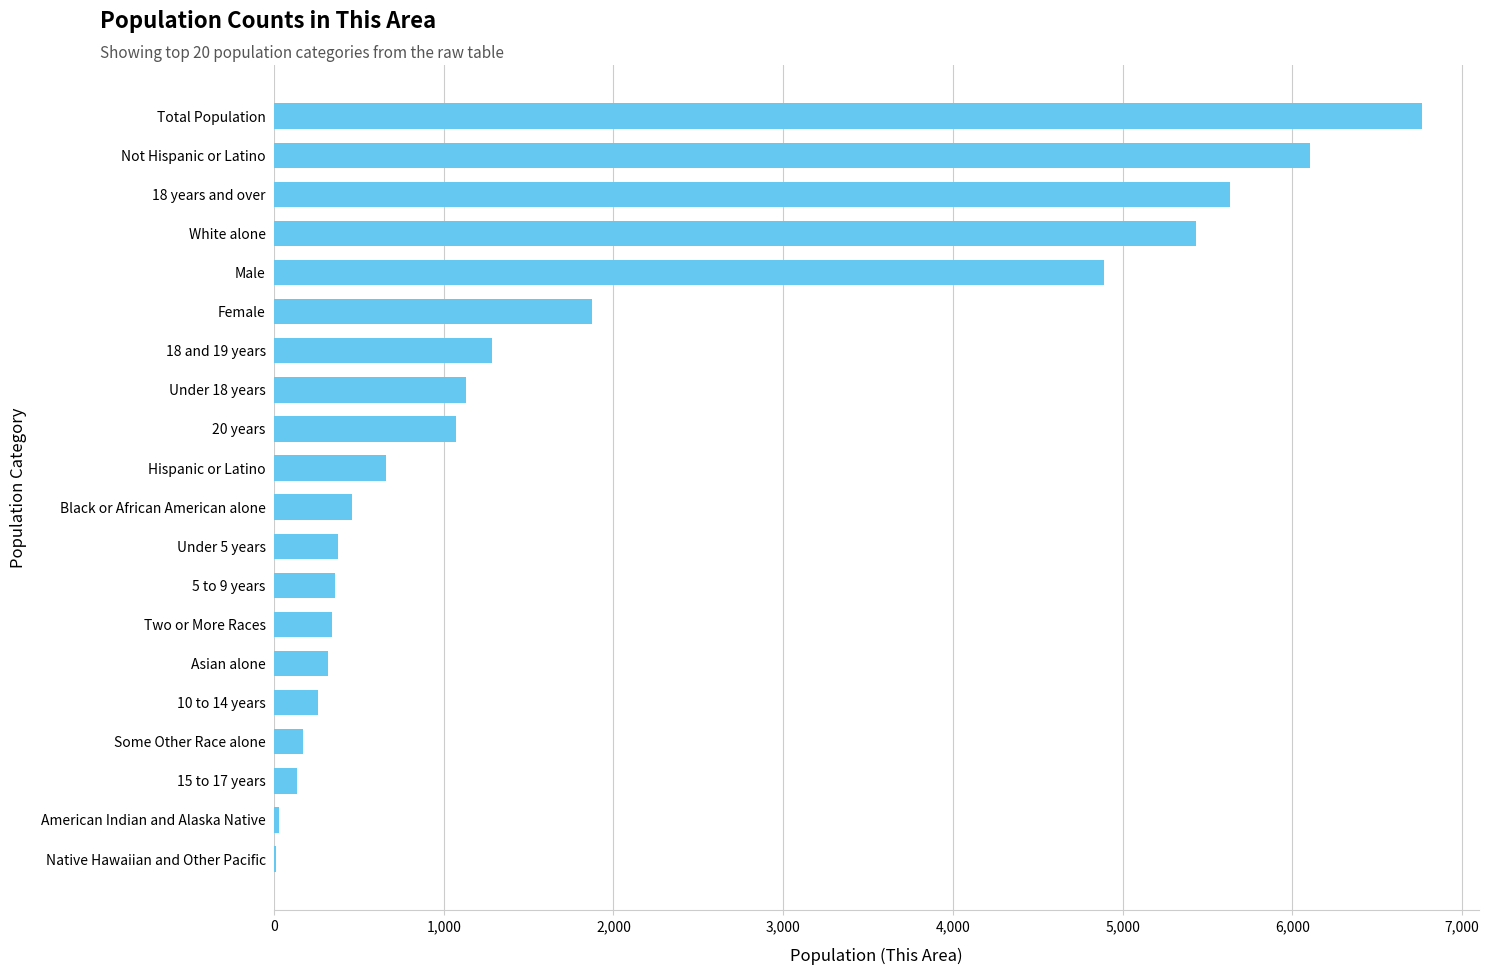

What is the sum of all values?

37303